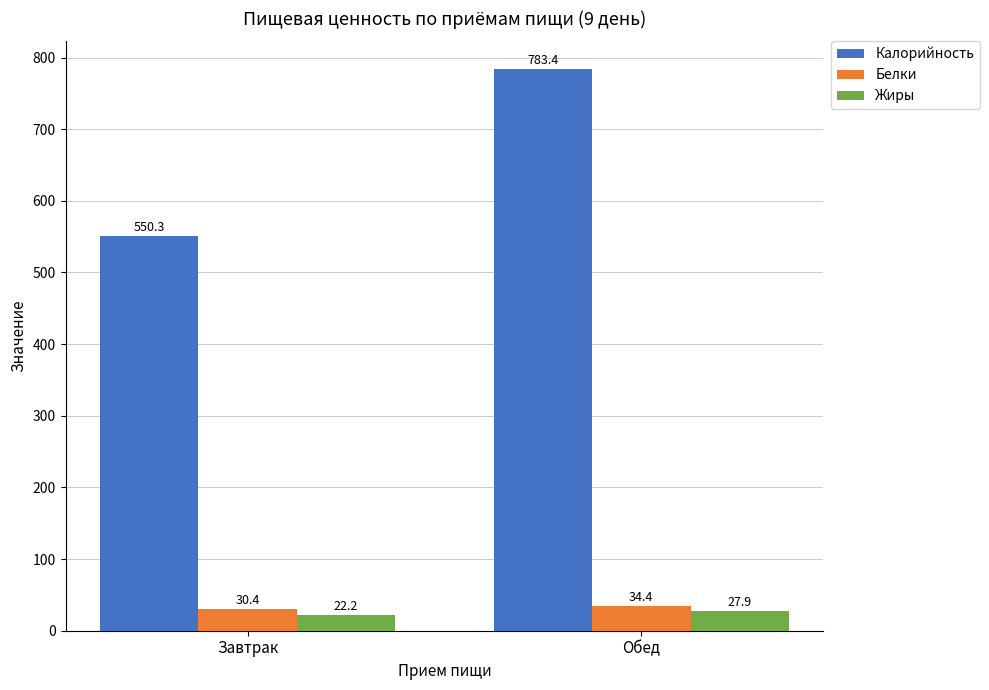

Where does the Жиры series first go above 27?

Обед